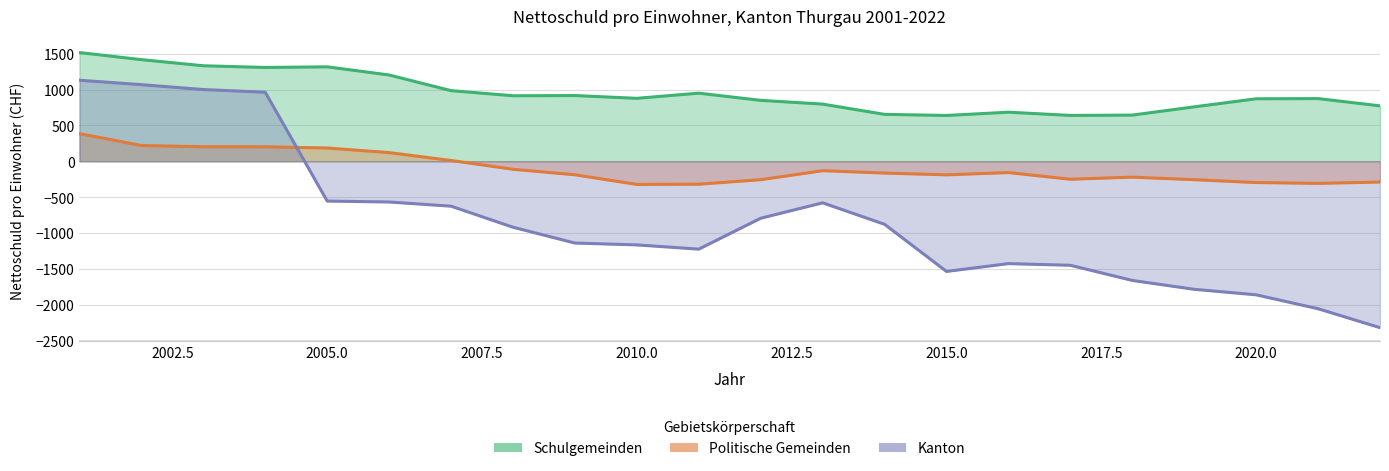

What is the value of the Kanton point at the 21st from the left?

-2057.8